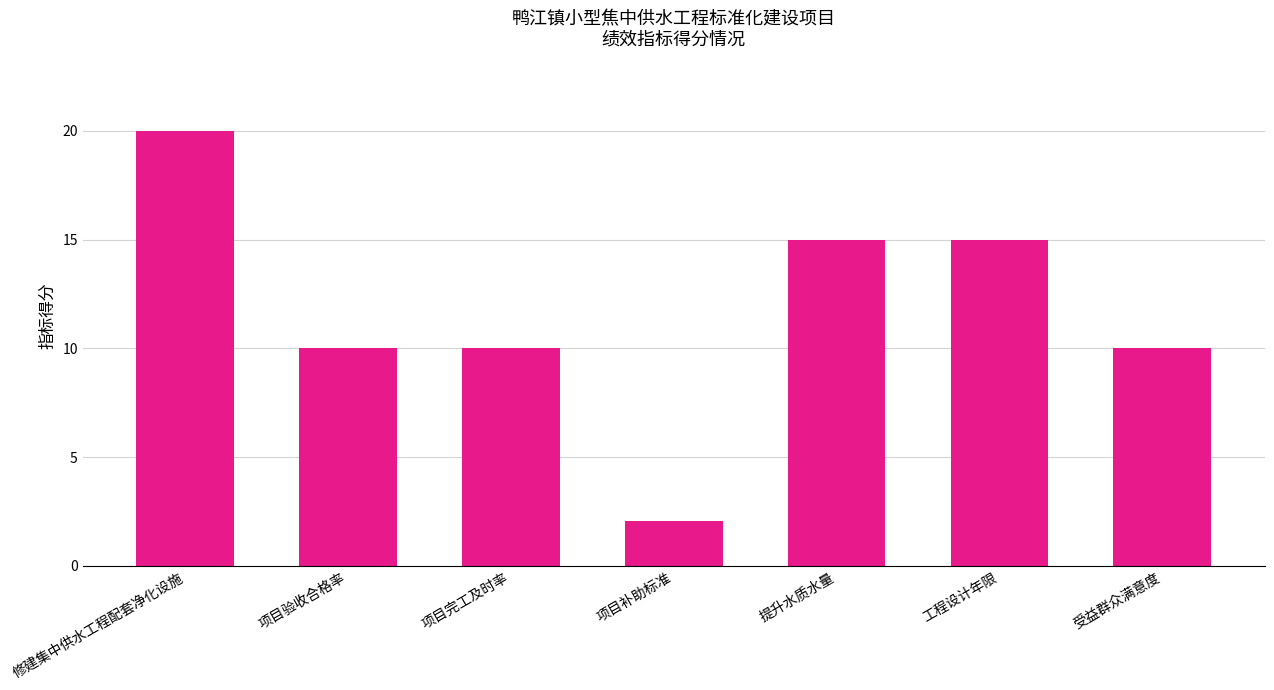

What is the difference between the second highest and minimum values?

12.9